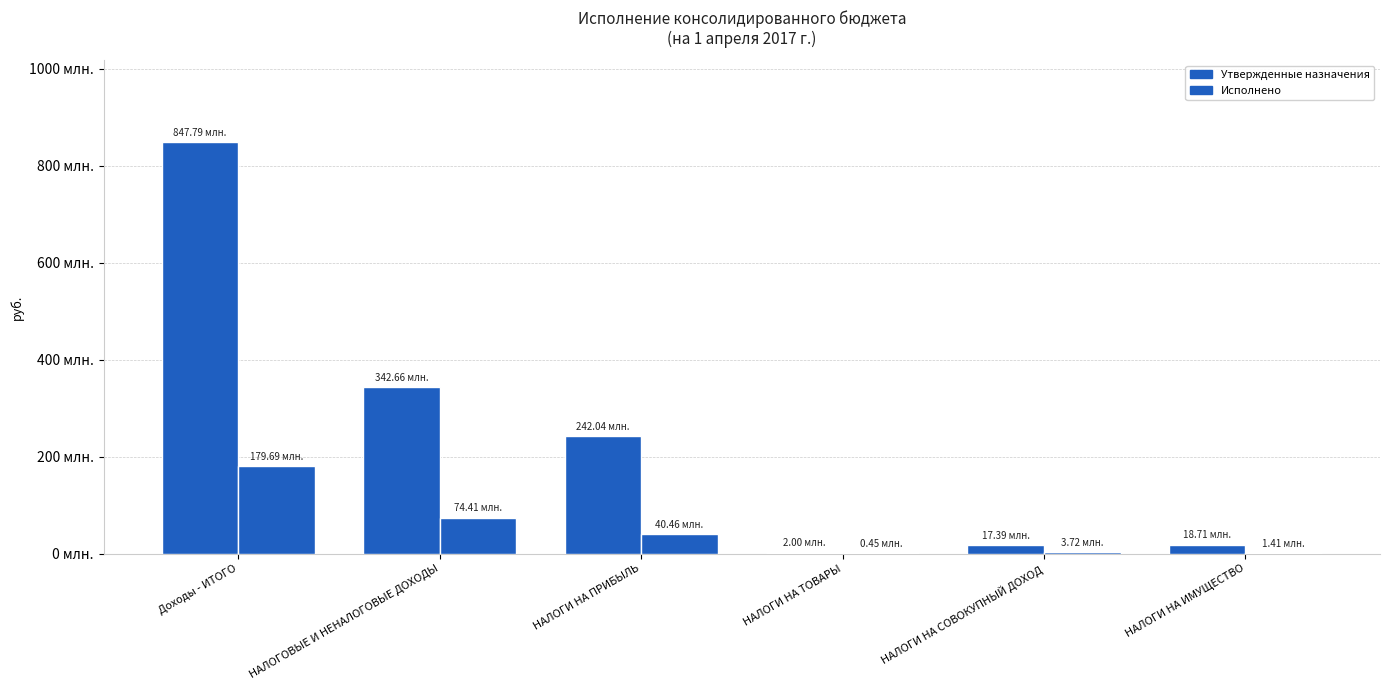

What is the total value across all series at НАЛОГИ НА ИМУЩЕСТВО?

20122570.9